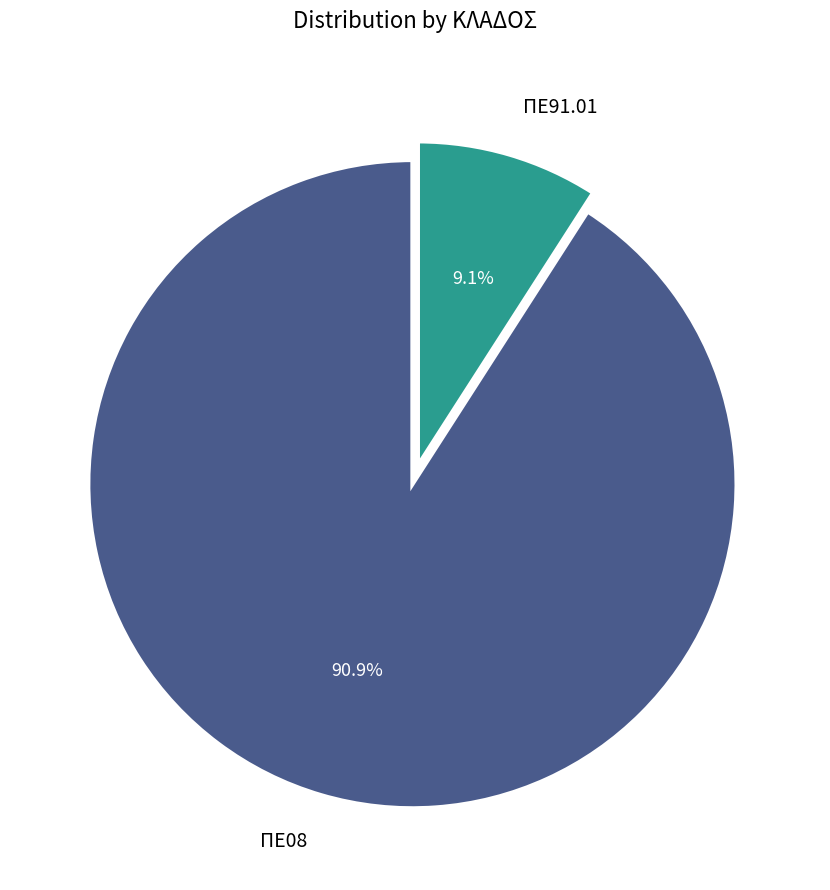

To the nearest percent, what percentage of the pie is ΠΕ91.01?

9%